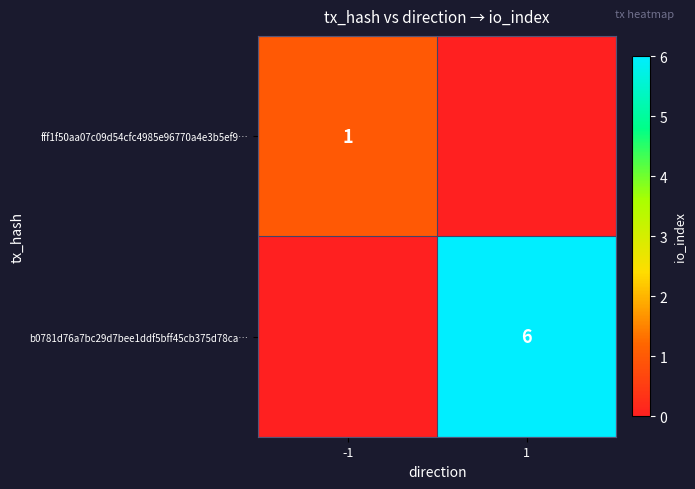

Count the number of data series in this chart.

2